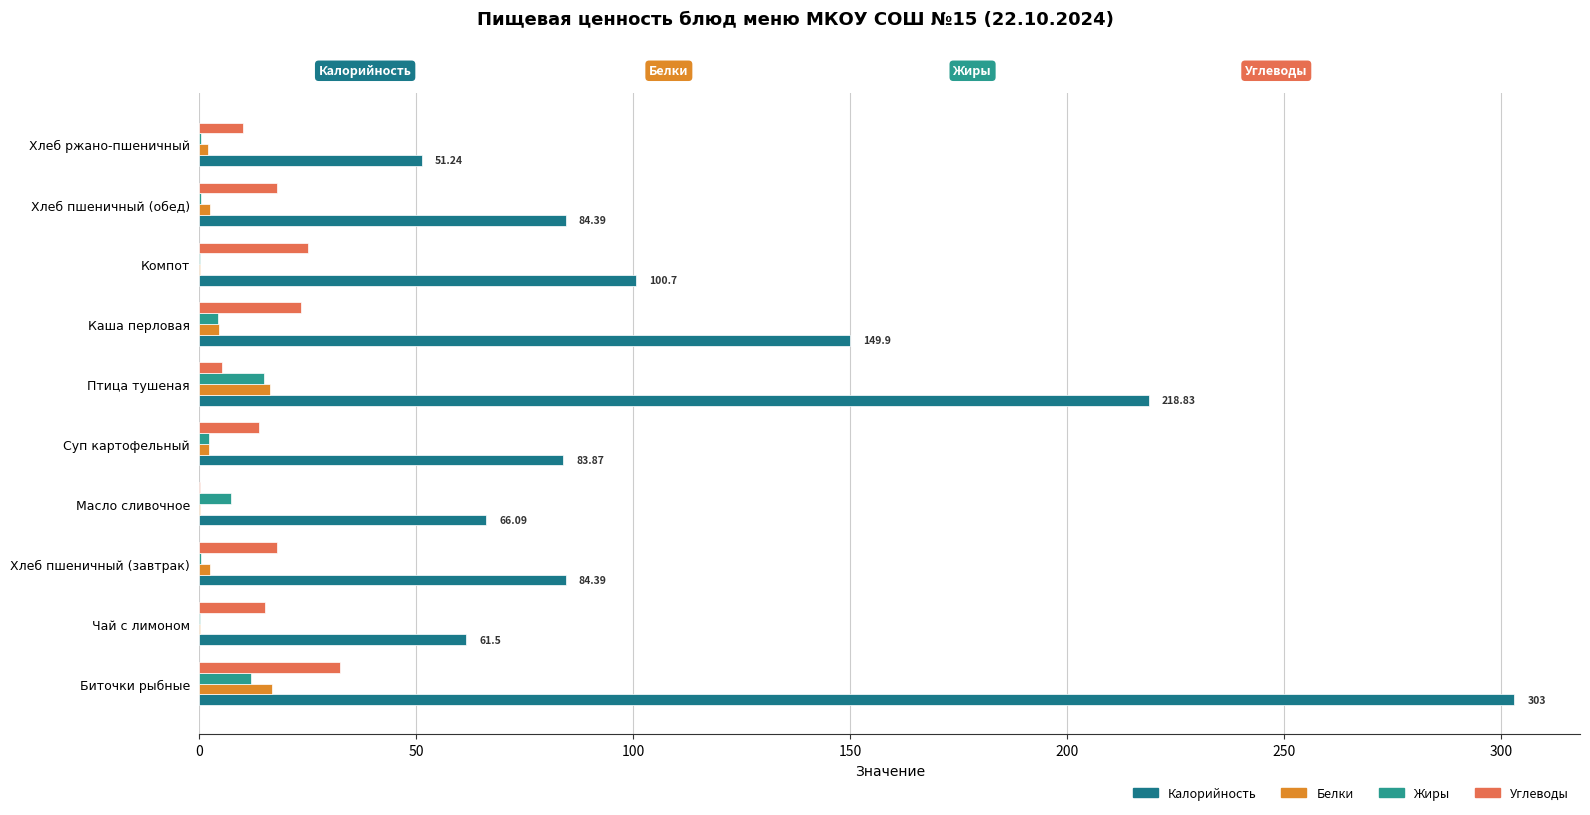

Count the number of data series in this chart.

4